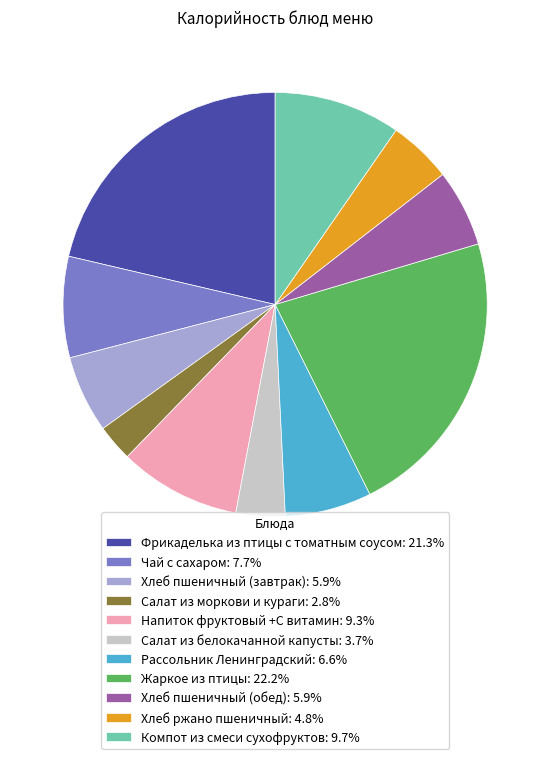

Which has a higher value, Фрикаделька из птицы с томатным соусом or Чай с сахаром?

Фрикаделька из птицы с томатным соусом